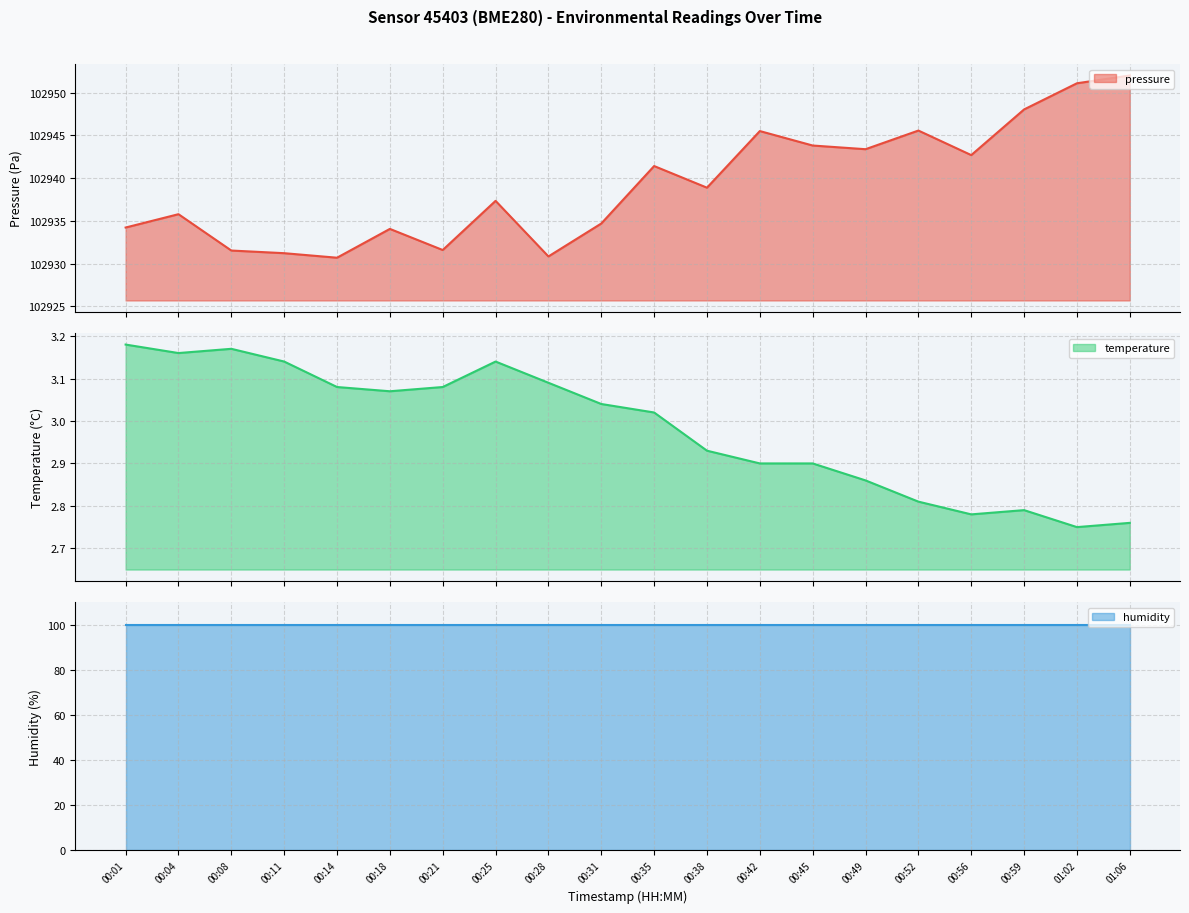

The pressure series shows 158273.0 at 00:08. True or false?

False